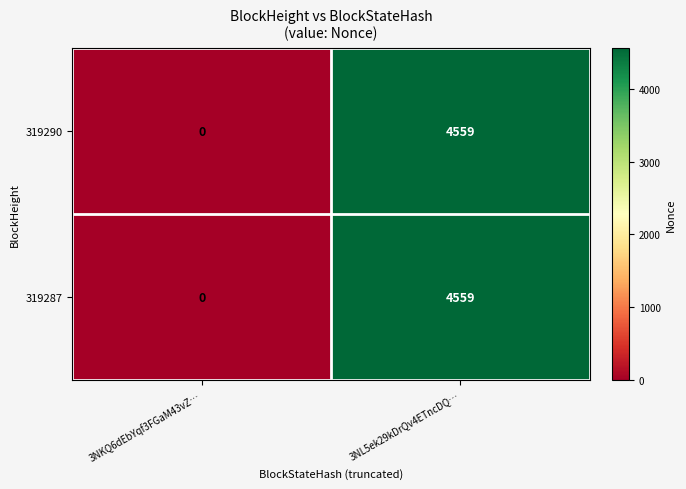

How many categories are shown in the chart?

2